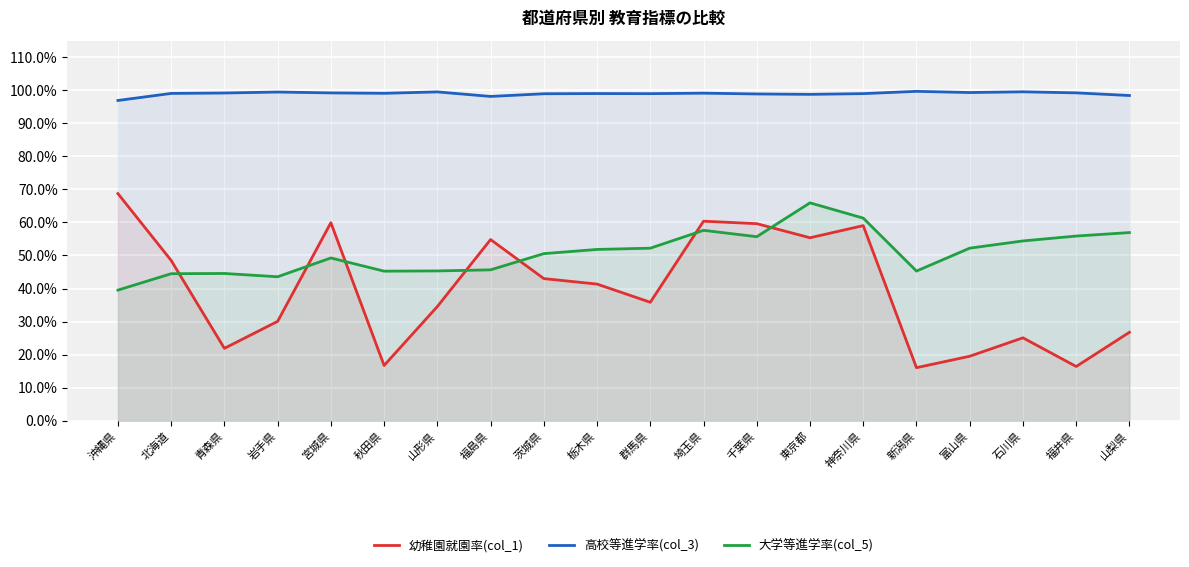

Which category has the highest value in the 高校等進学率(col_3) series?

新潟県